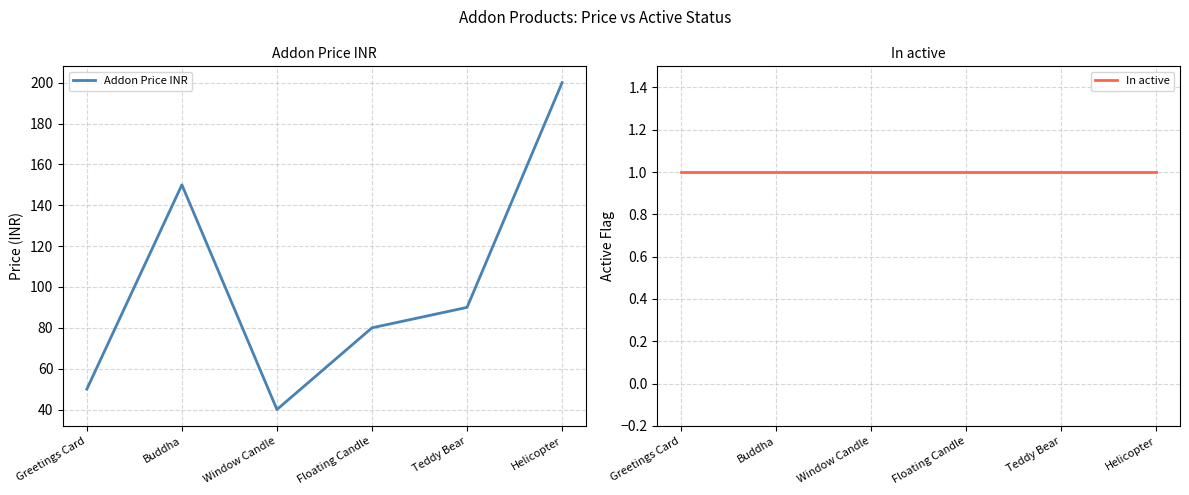

True or false: In active has more than 2 points higher than both neighbors.

False